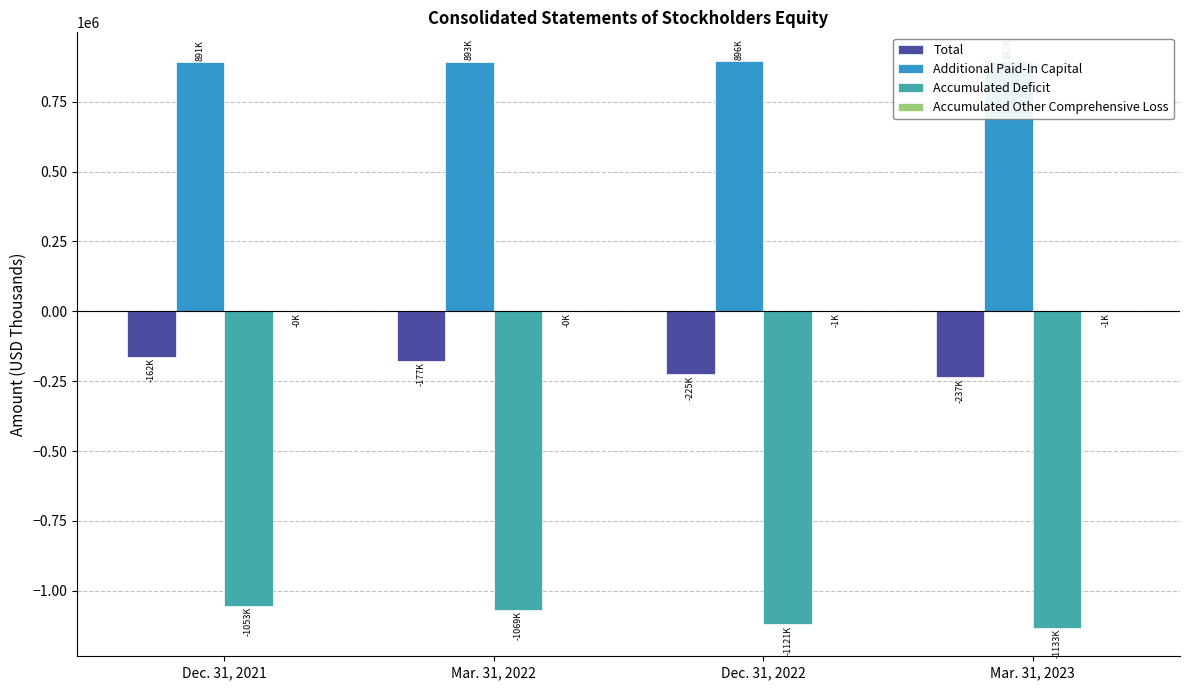

Which series has the largest range (max minus min)?

Accumulated Deficit